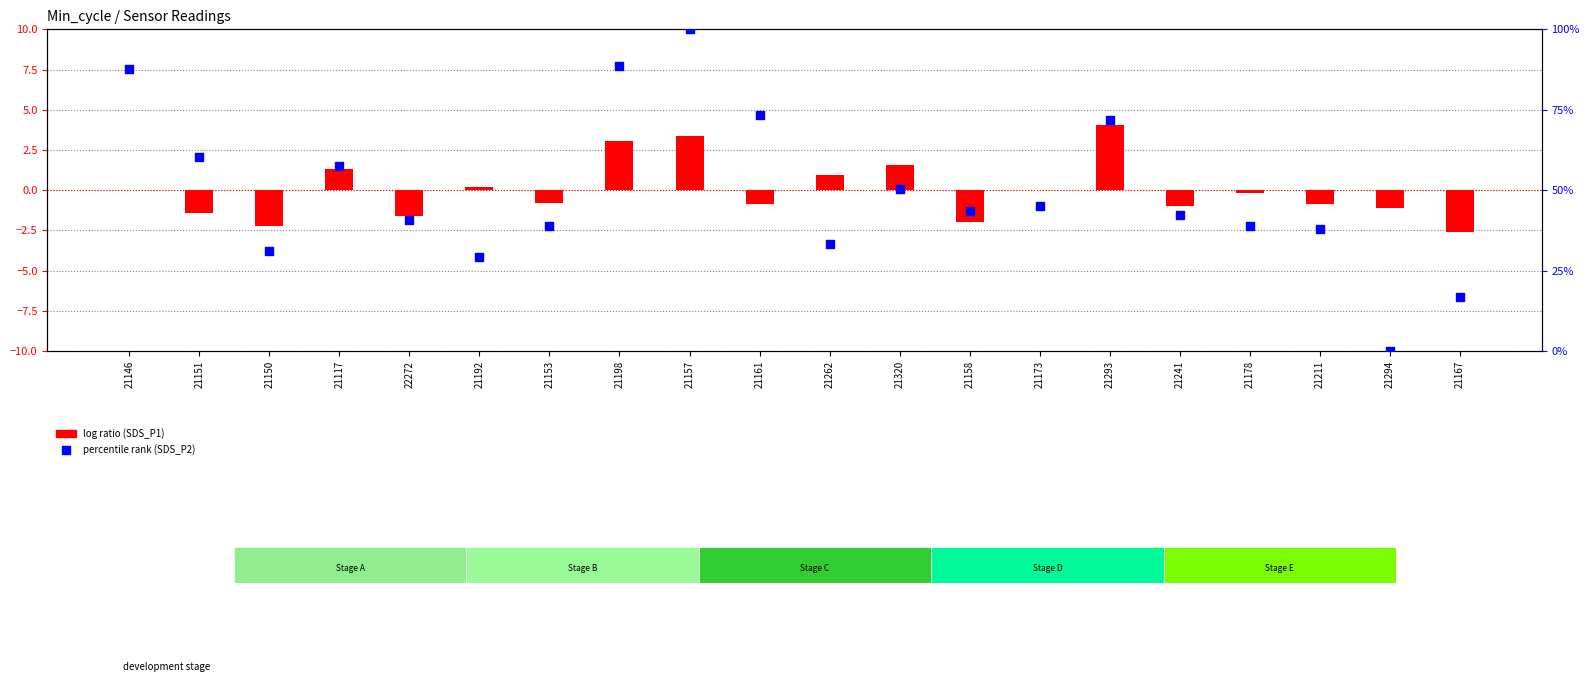

At how many categories does at least one series exceed -2?

20